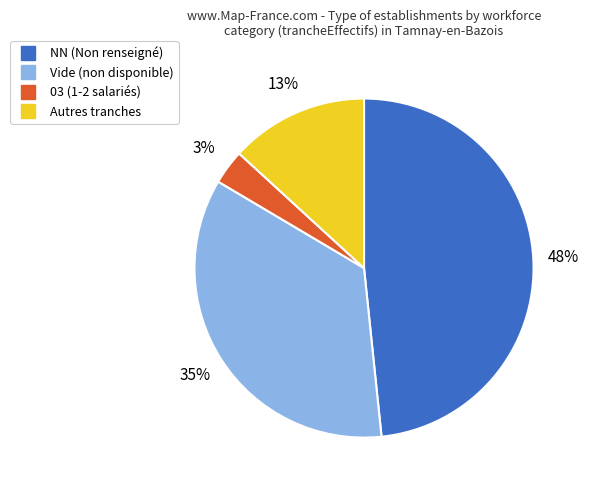

Is there any slice that represents more than half of the pie?

No